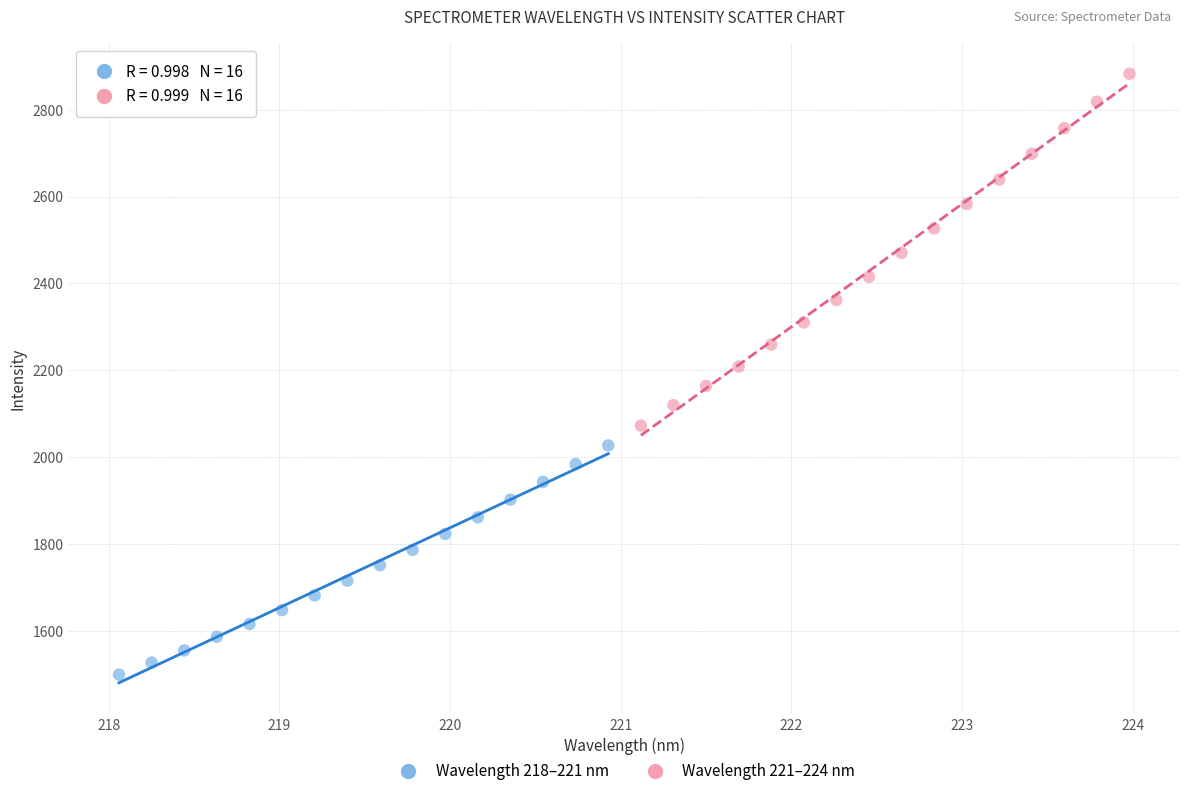

Which series reaches the minimum Y coordinate?

Wavelength 218–221 nm